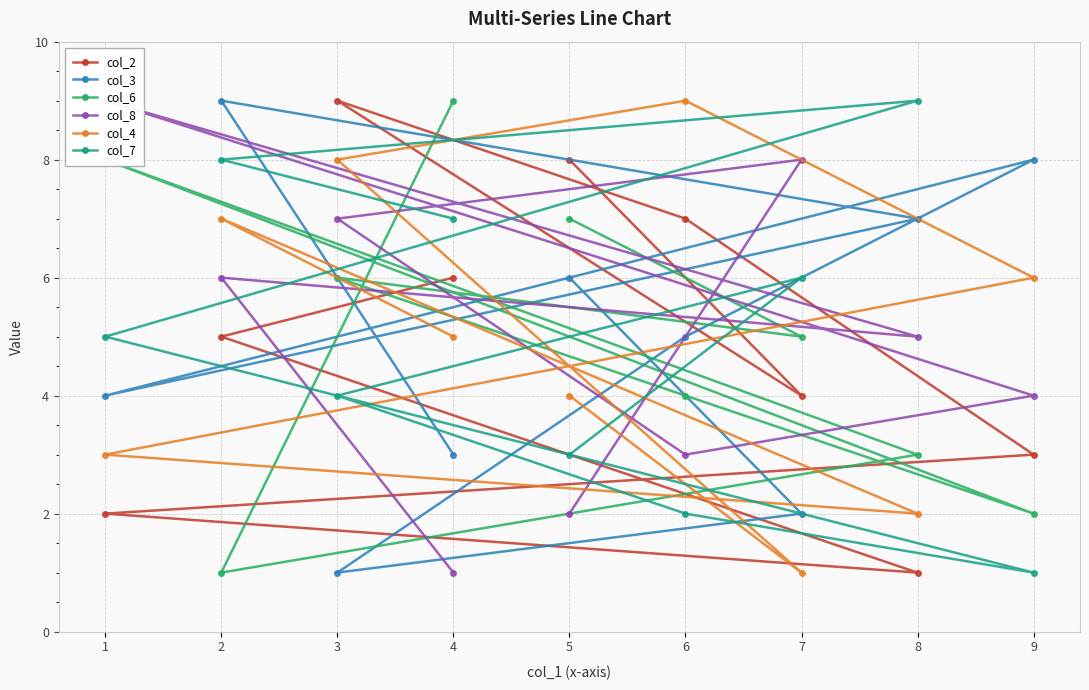

Which series has the largest range (max minus min)?

col_2